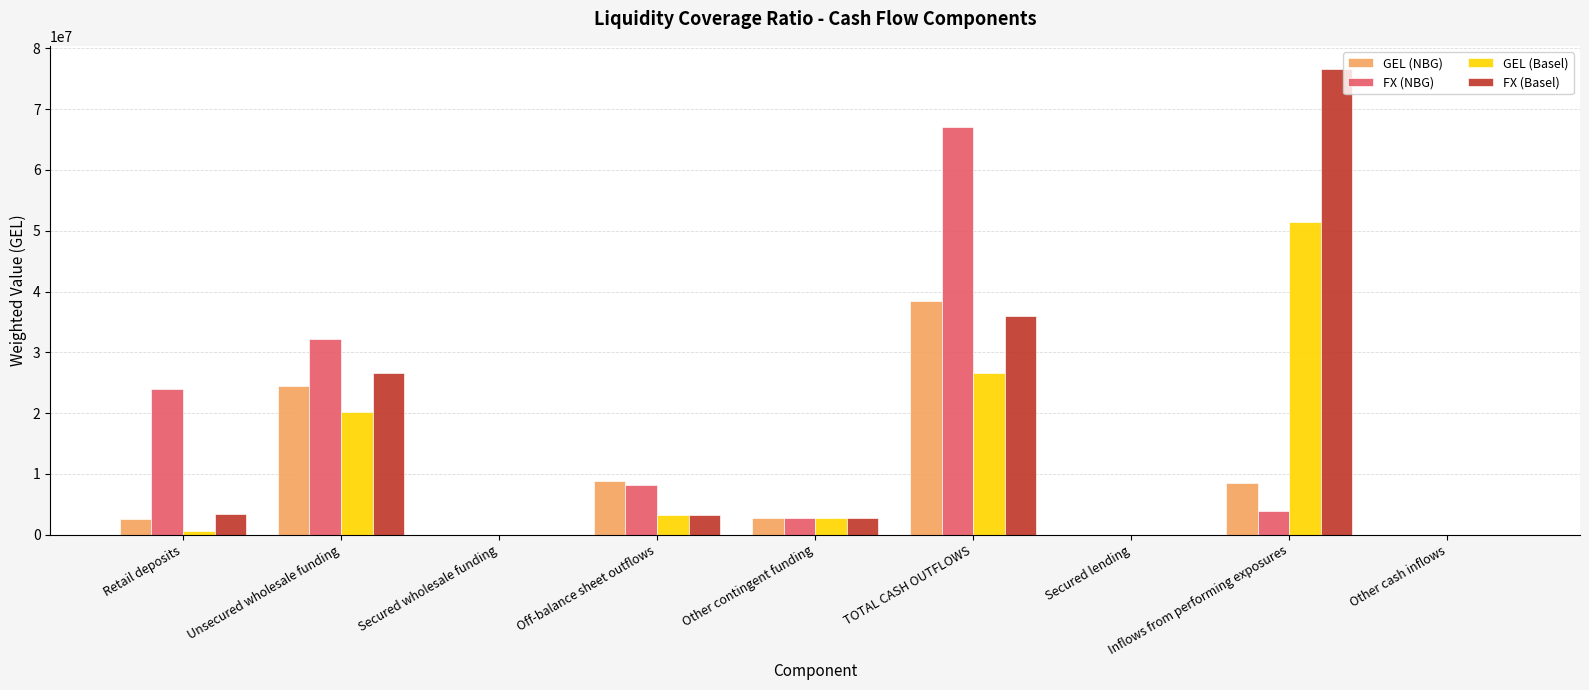

Between Retail deposits and Secured lending, which series saw the biggest shift?

FX (NBG)